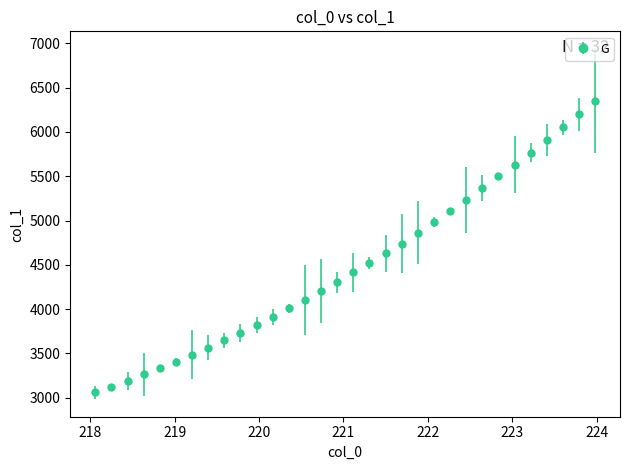

What is the difference between the maximum and minimum values?

3294.0